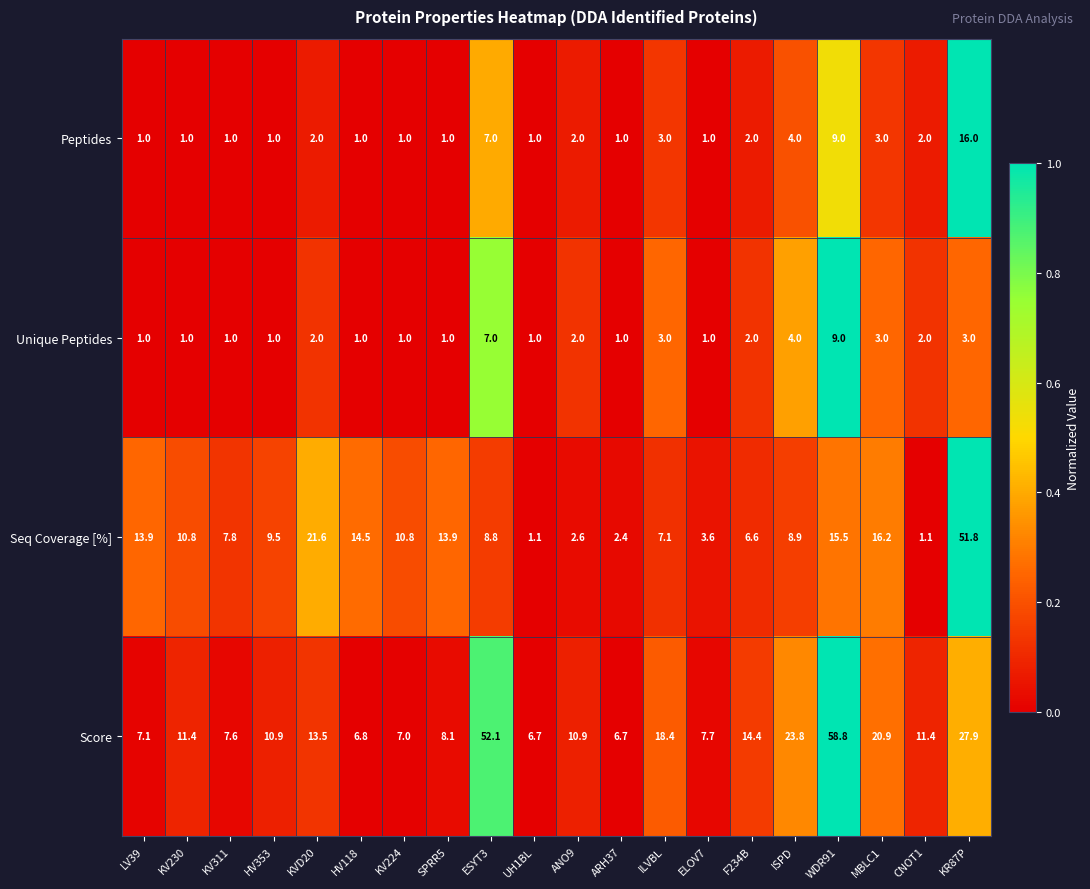

List the series in order of their peak value, lowest first.

Unique Peptides, Peptides, Seq Coverage [%], Score